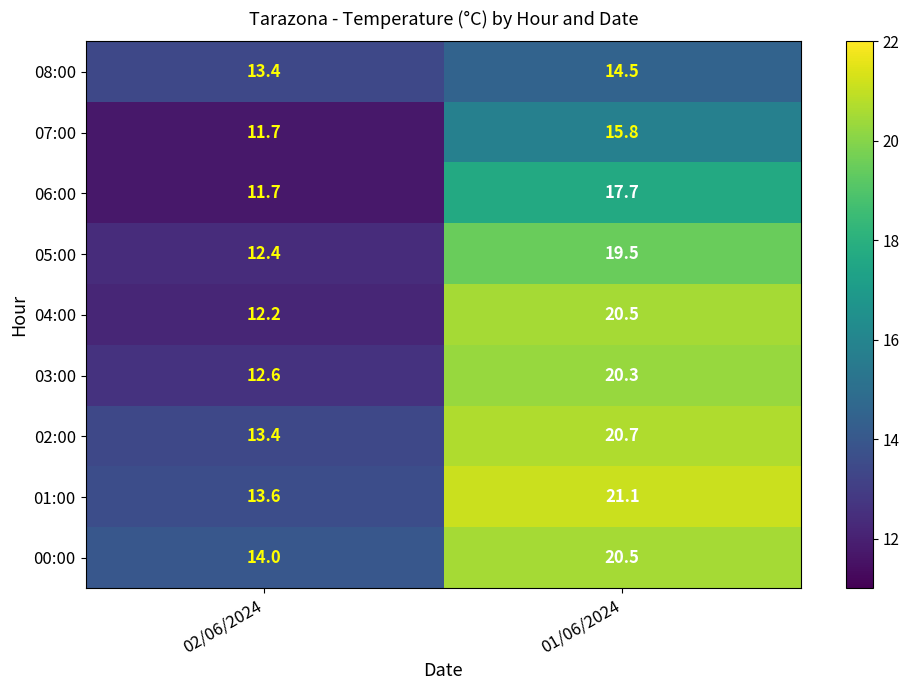

The 03:00 series shows 18.5 at 02/06/2024. True or false?

False